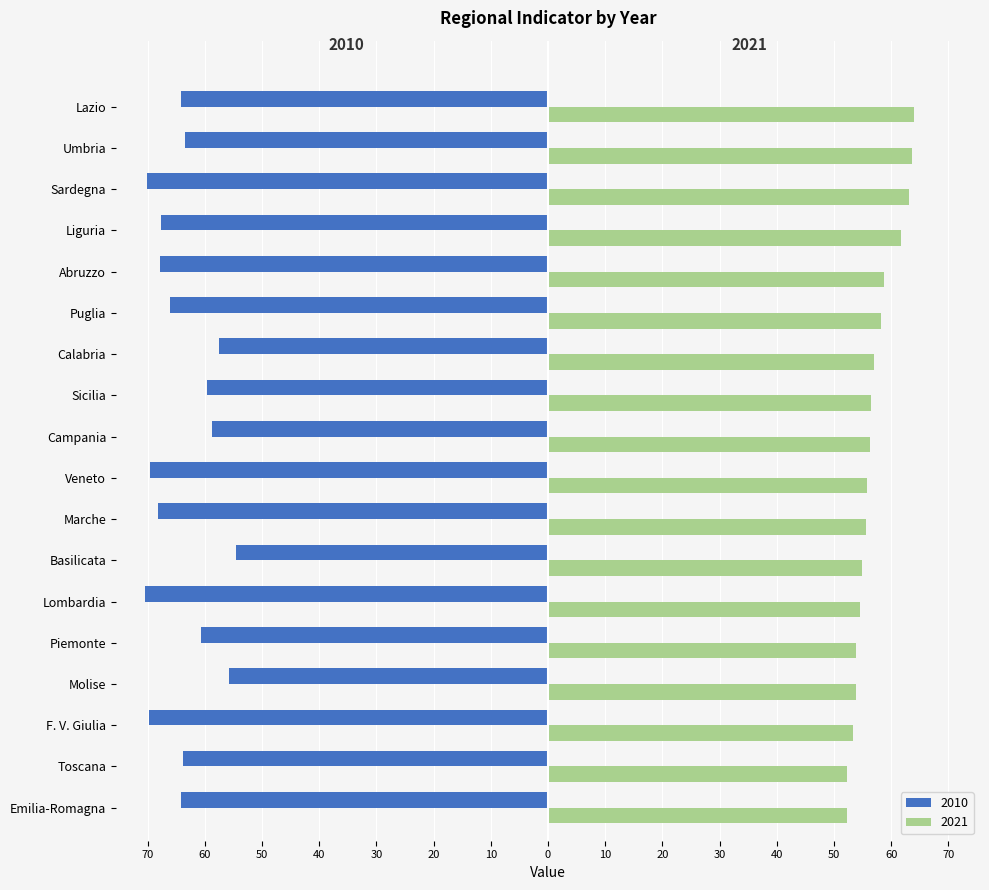

What is the label of the 7th bar from the left?

Basilicata